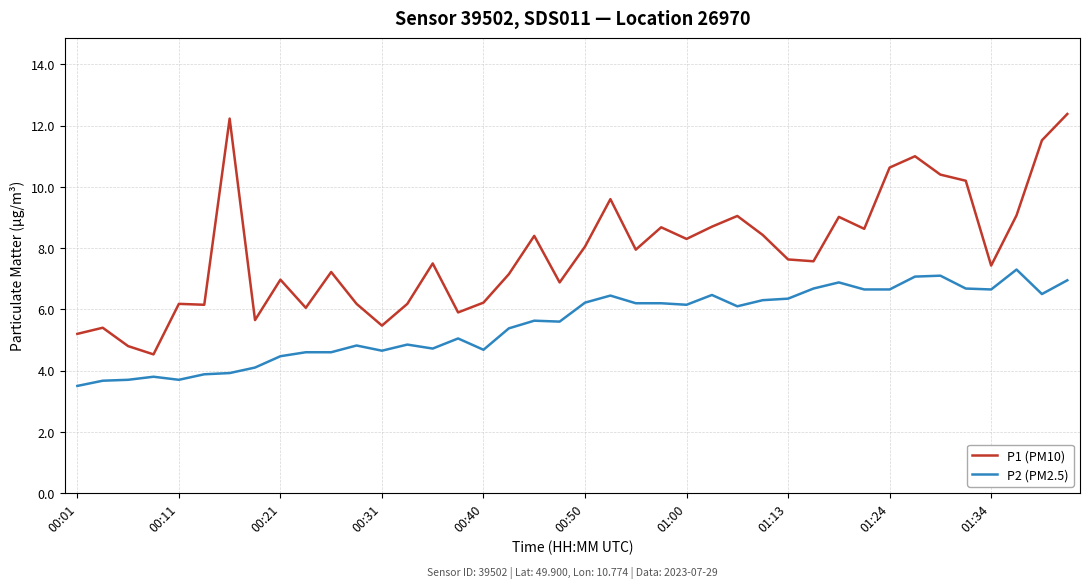

What is the lowest value of the P2 (PM2.5) series?

3.5